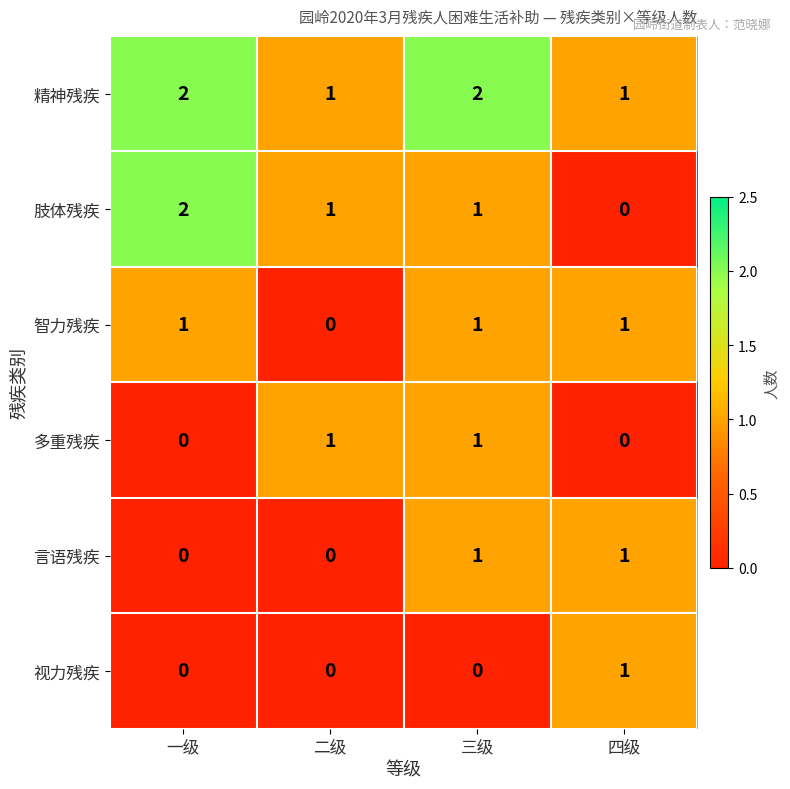

How many distinct data groups are displayed?

6